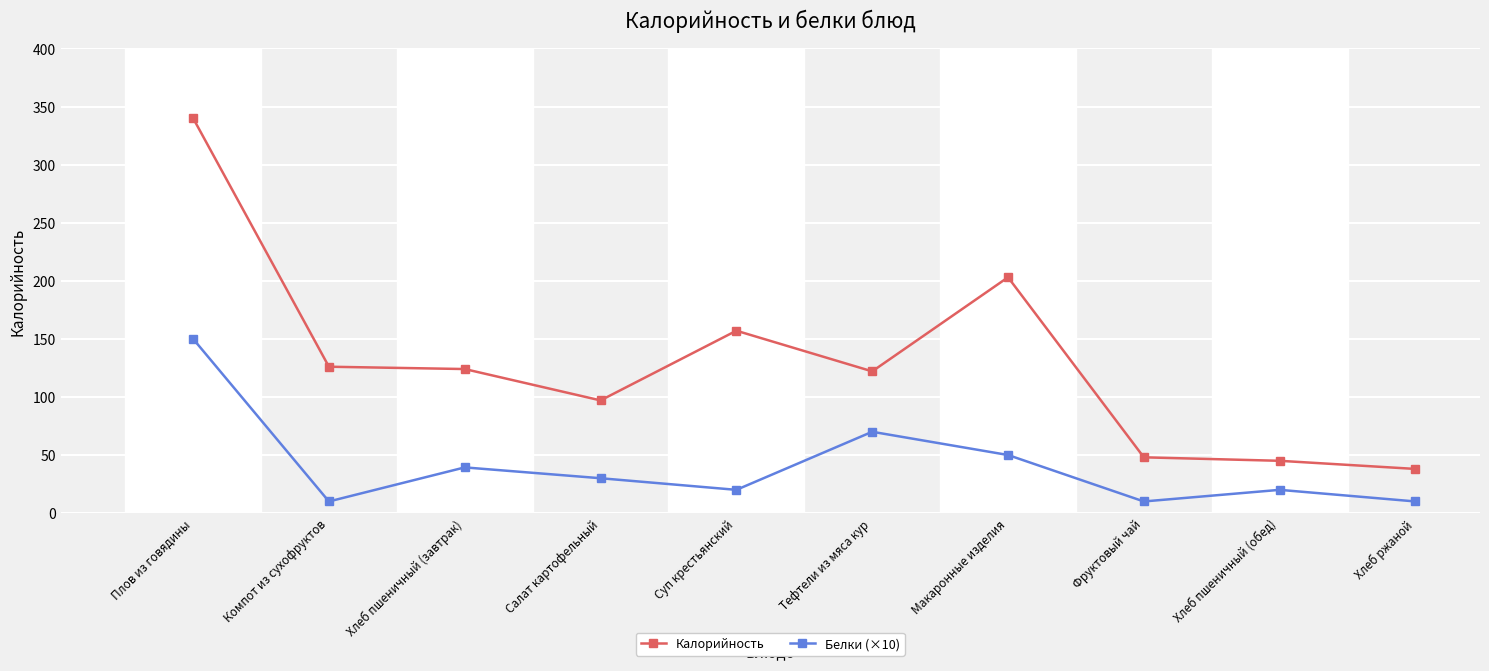

Which category has the highest value across all series?

Плов из говядины